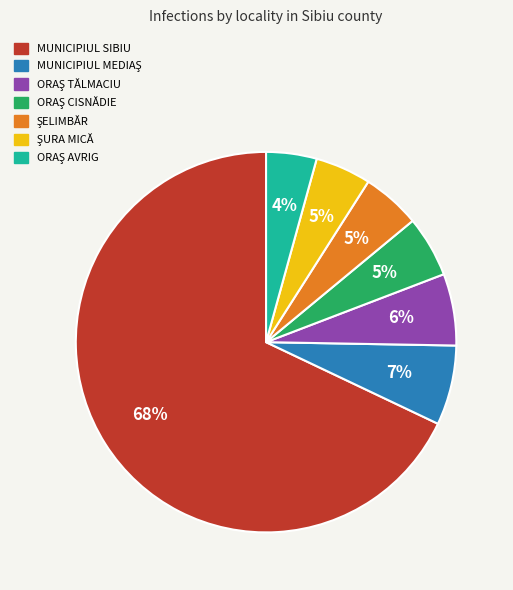

Is there a majority slice in this chart?

Yes